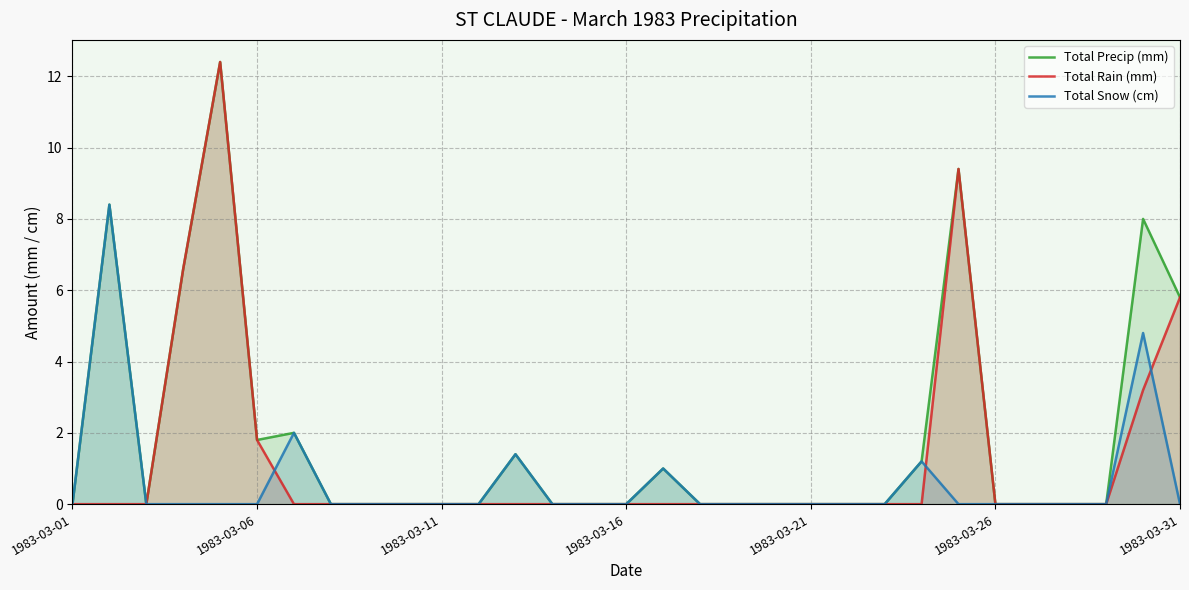

True or false: Total Precip (mm) and Total Rain (mm) intersect in this chart.

False